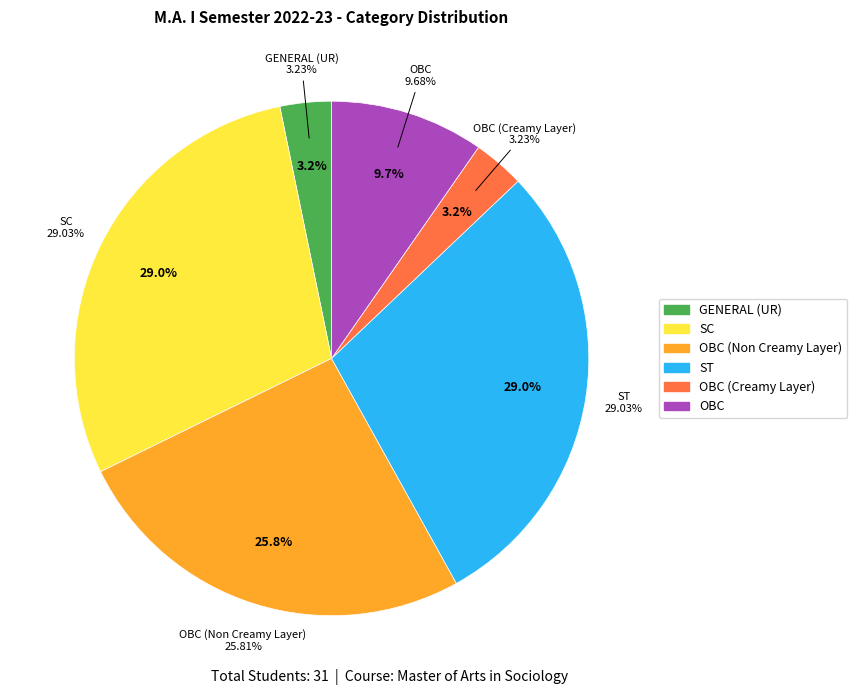

Which category has the smallest portion of the pie?

GENERAL (UR)